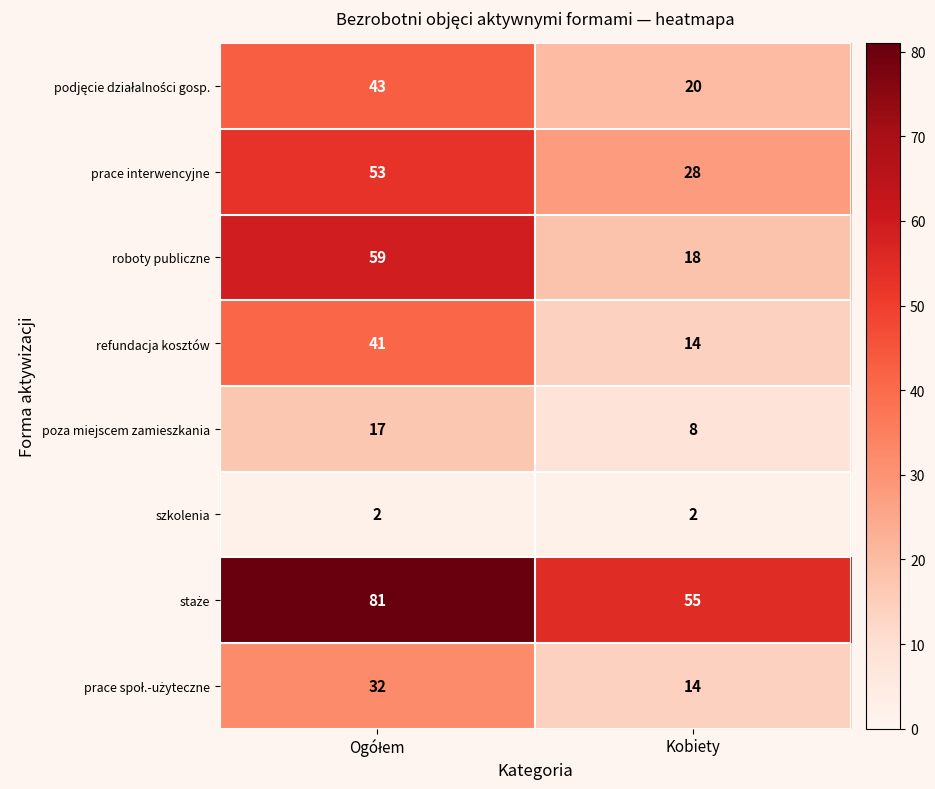

What is the minimum value for poza miejscem zamieszkania?

8